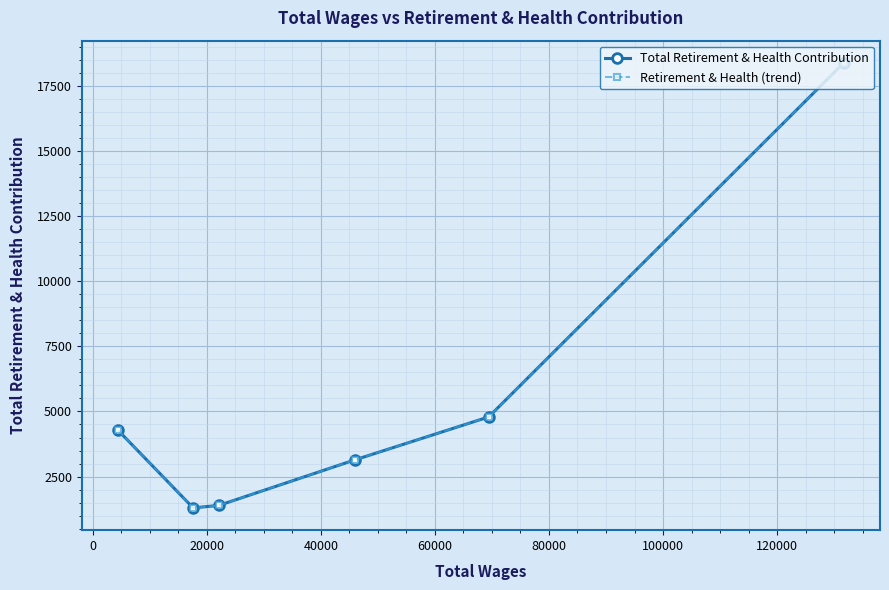

What are all the series names shown in the legend?

Total Retirement & Health Contribution, Retirement & Health (trend)